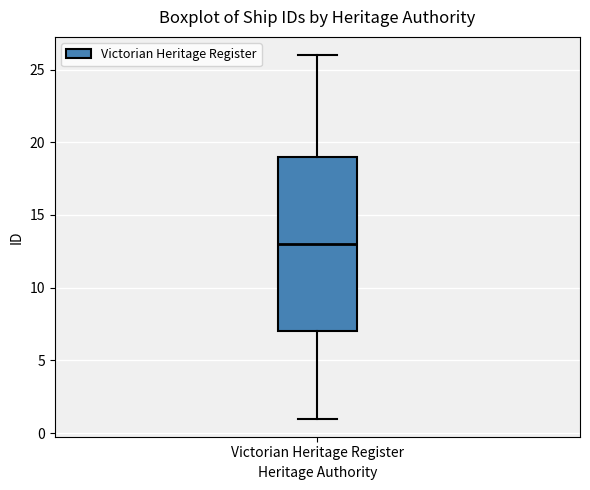

Read this box plot against the y-axis: the position of the median line, the range covered by the box, and the ends of both whiskers. The values are not printed on the chart, so give them approximately, as read against the axis.

median 13, box 7 to 19, whiskers 1 to 26